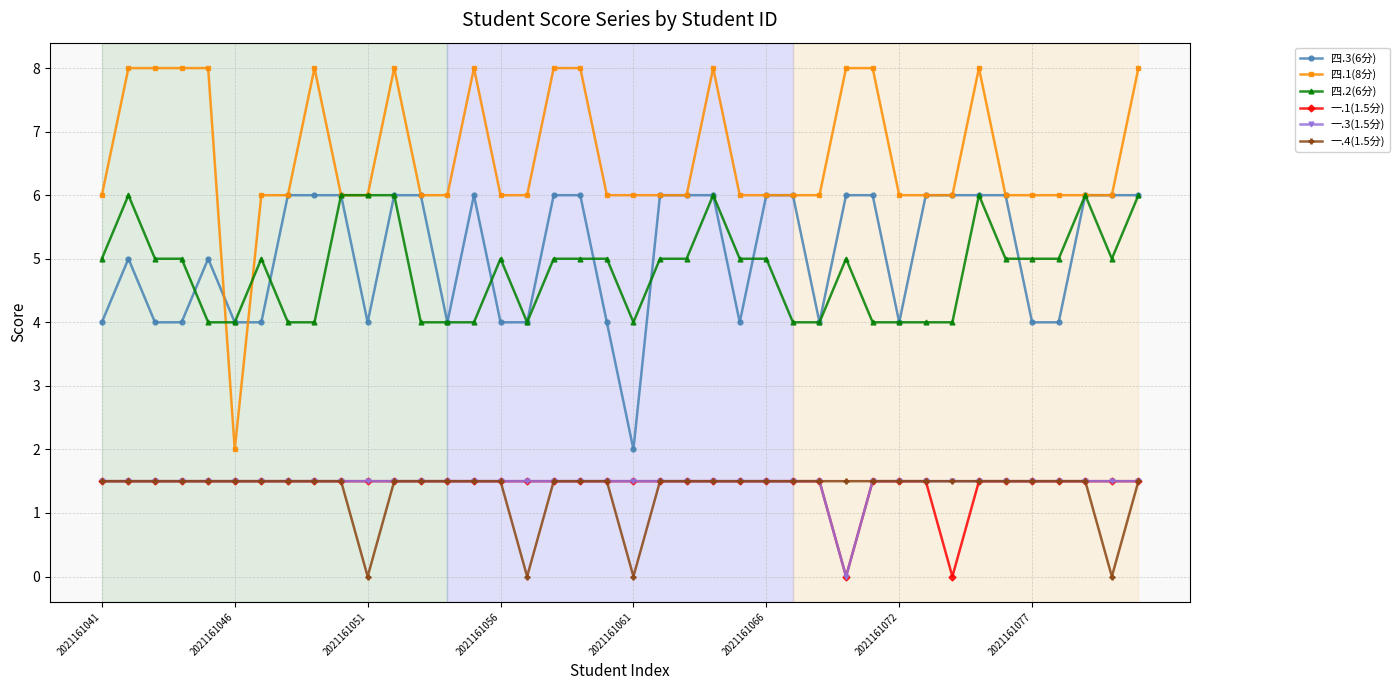

What is the highest value of the 一.1(1.5分) series?

1.5